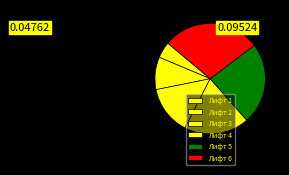

Rank the categories by value from lowest to highest.

Лифт 1, Лифт 2, Лифт 3, Лифт 4, Лифт 5, Лифт 6